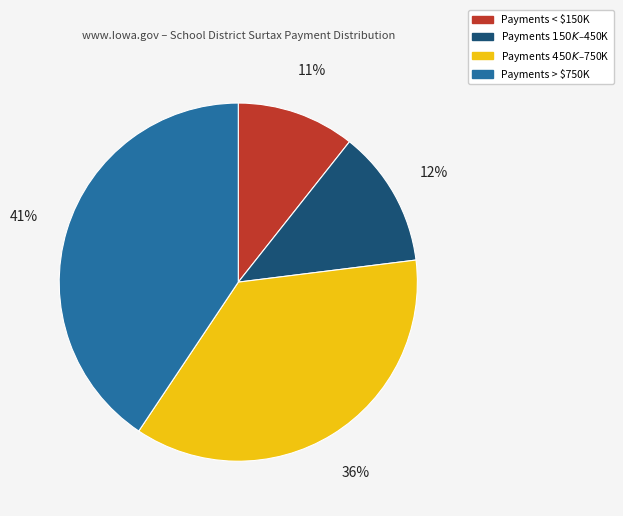

To the nearest percent, what is the average slice percentage?

25%